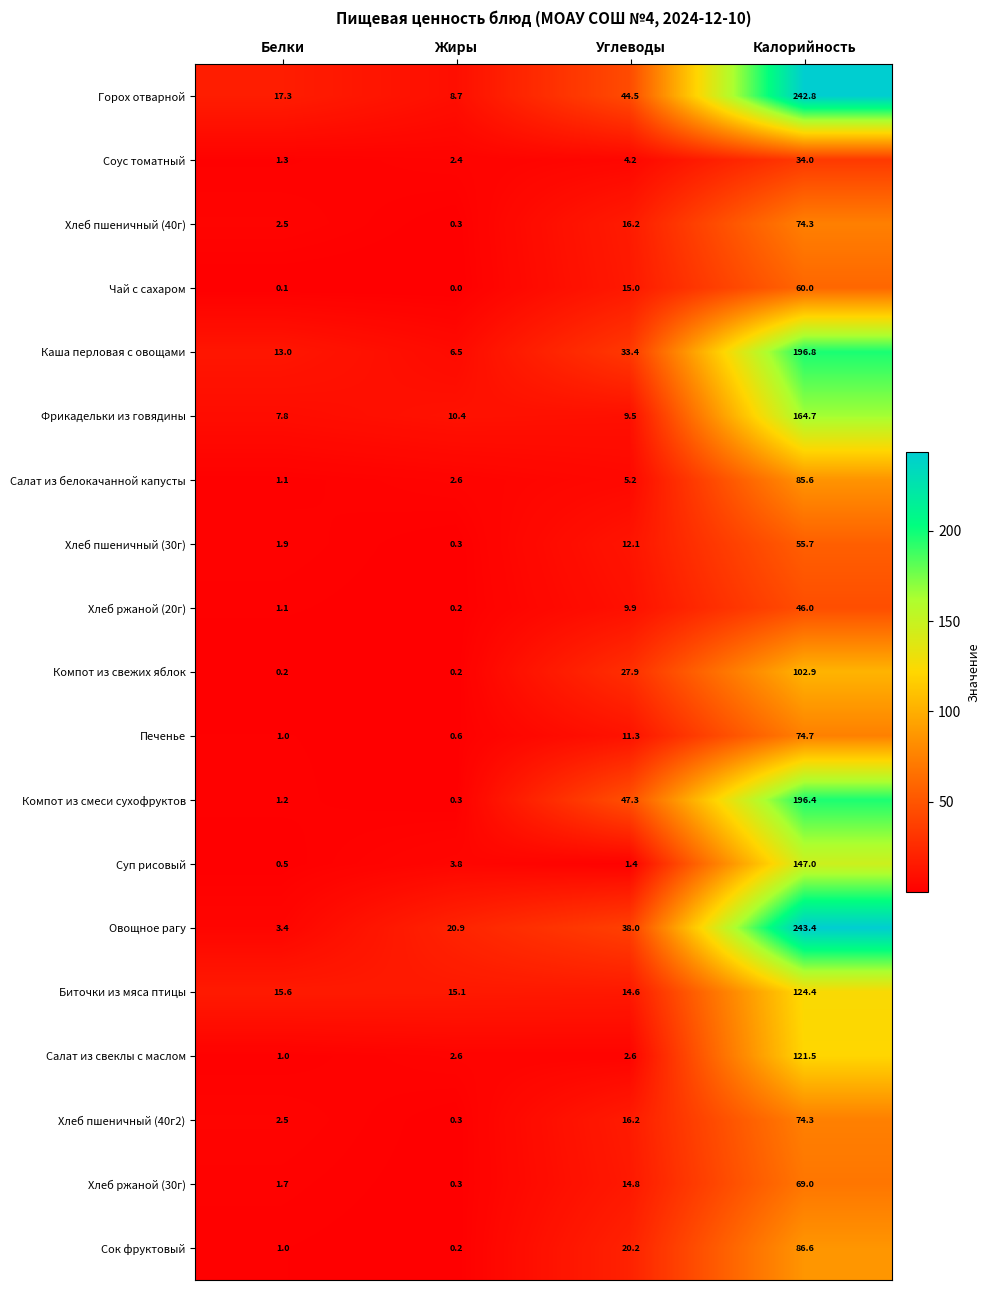

Which series changed the most between Белки and Жиры?

Овощное рагу